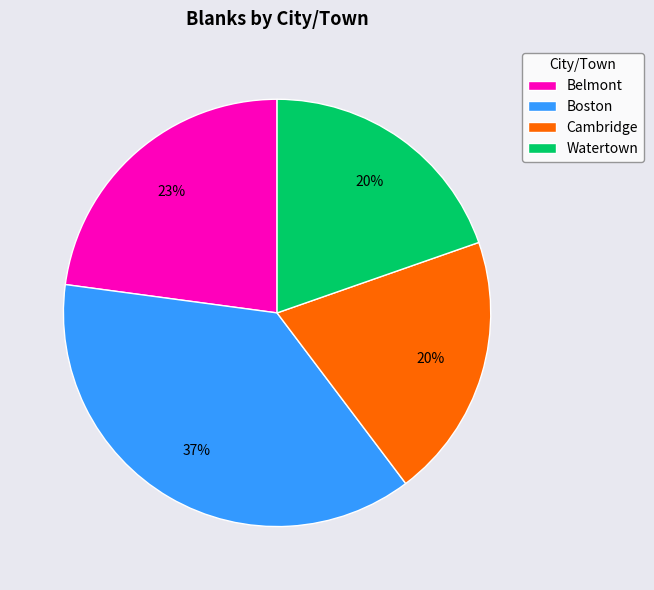

Which category has the biggest portion of the pie?

Boston